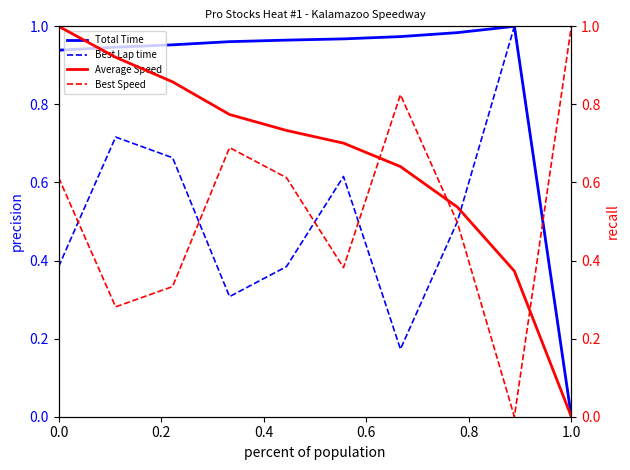

Does the chart display data point markers on the line(s)?

No